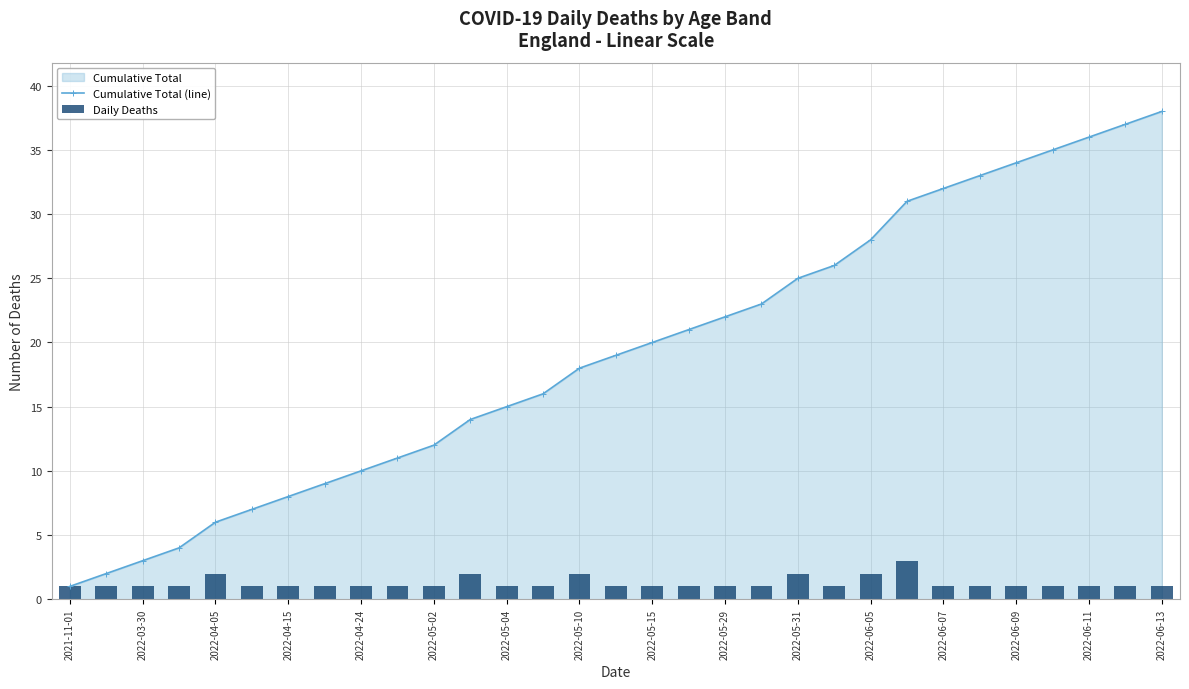

The value of Cumulative Total (line) at 2022-06-07 is 32. True or false?

True